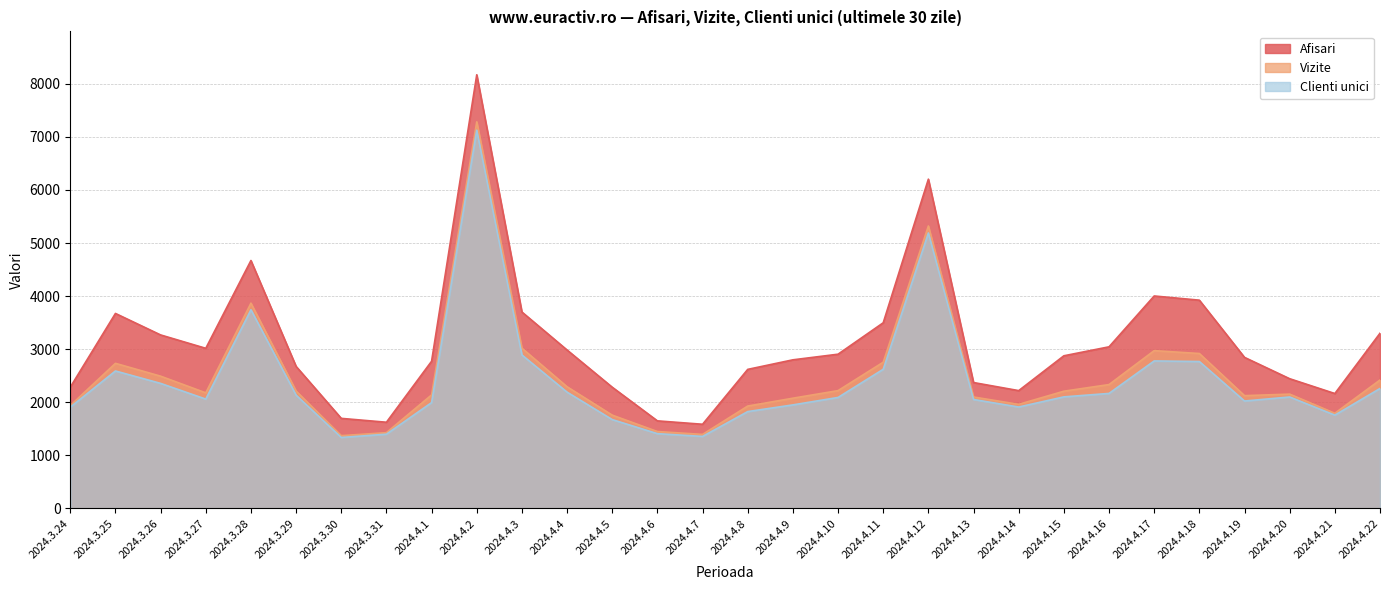

Reading left to right, extract all data points from this chart.

Afisari: 2284	3673	3268	3016	4670	2675	1696	1623	2772	8170	3700	2984	2283	1649	1585	2619	2799	2905	3497	6203	2371	2219	2875	3044	4002	3923	2845	2443	2164	3300
Vizite: 1937	2733	2491	2177	3867	2211	1370	1427	2138	7283	3019	2292	1757	1448	1394	1928	2076	2219	2754	5321	2099	1960	2208	2333	2972	2918	2124	2153	1792	2419
Clienti unici: 1907	2589	2355	2059	3742	2134	1336	1398	1993	7126	2891	2190	1673	1408	1356	1824	1950	2090	2621	5189	2052	1910	2101	2166	2778	2767	2023	2099	1757	2259